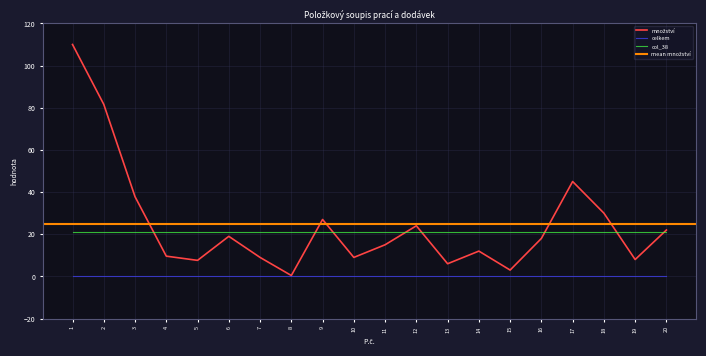

What is the sum of the col_38 values at 7 and 6?

42.0